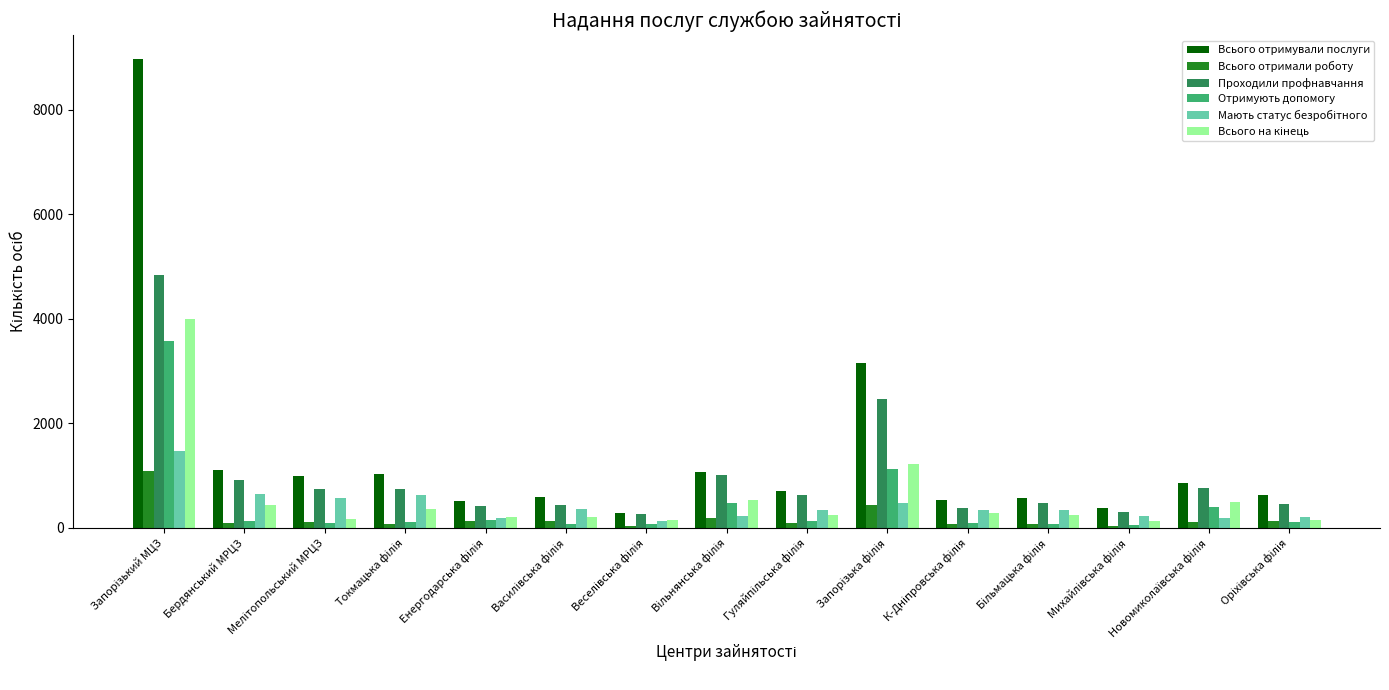

What is the average value of the Проходили профнавчання series?

988